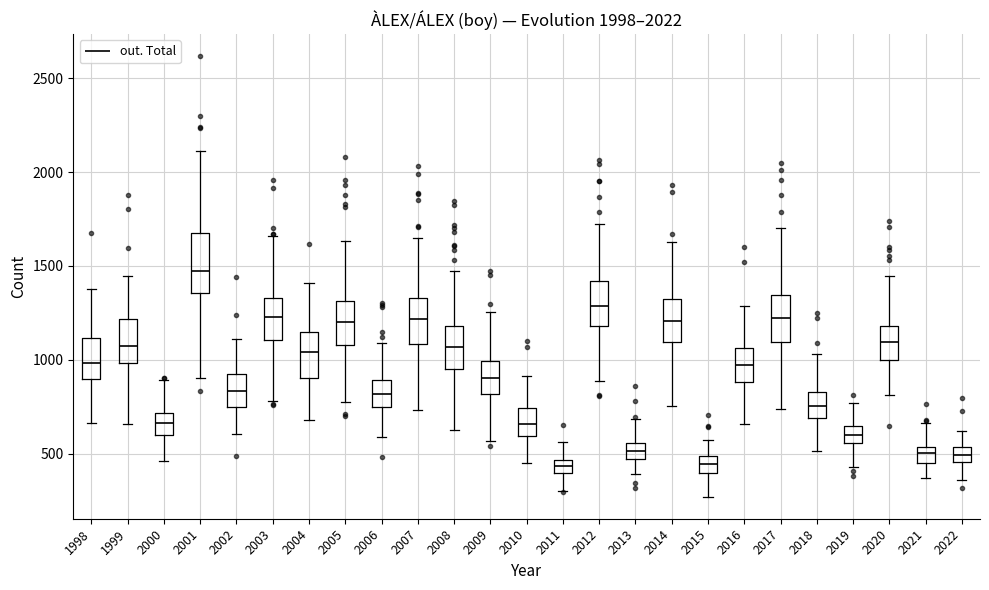

Which box is the tallest, from its lower edge to its upper edge?

2001